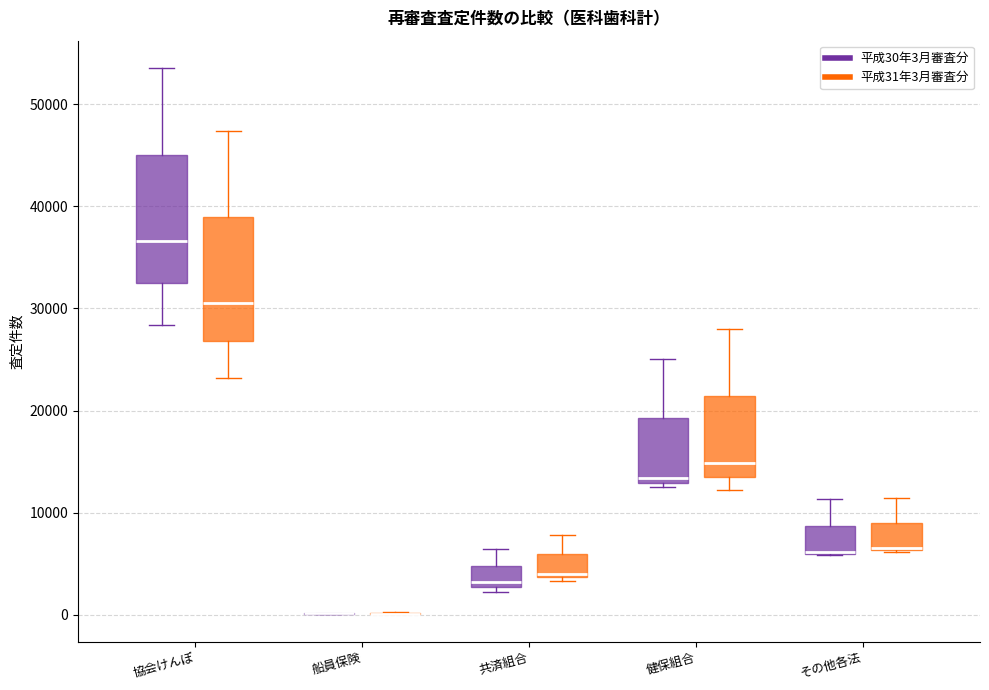

Reading left to right, transcribe this box plot: for each box, give where its median line is, the range the box spans, and where its two whiskers end, as read against the y-axis. The values are not printed on the chart, so give them approximately, as read against the axis.

協会けんぽ (平成30年3月審査分): median 37000, box 32000 to 45000, whiskers 28000 to 54000
協会けんぽ (平成31年3月審査分): median 30000, box 27000 to 39000, whiskers 23000 to 47000
船員保険 (平成30年3月審査分): box collapsed to a line at 0, whiskers 0 to 0
船員保険 (平成31年3月審査分): box collapsed to a line at 0, whiskers 0 to 0
共済組合 (平成30年3月審査分): median 3000 (just above the box's lower edge), box 3000 to 5000, whiskers 2000 to 6000
共済組合 (平成31年3月審査分): median 4000 (just above the box's lower edge), box 4000 to 6000, whiskers 3000 to 8000
健保組合 (平成30年3月審査分): median 13000 (just above the box's lower edge), box 13000 to 19000, whiskers 13000 (just below the box's lower edge) to 25000
健保組合 (平成31年3月審査分): median 15000, box 14000 to 21000, whiskers 12000 to 28000
その他各法 (平成30年3月審査分): median 6000 (drawn on the box's lower edge), box 6000 to 9000, whiskers 6000 to 11000
その他各法 (平成31年3月審査分): median 7000, box 6000 to 9000, whiskers 6000 to 11000